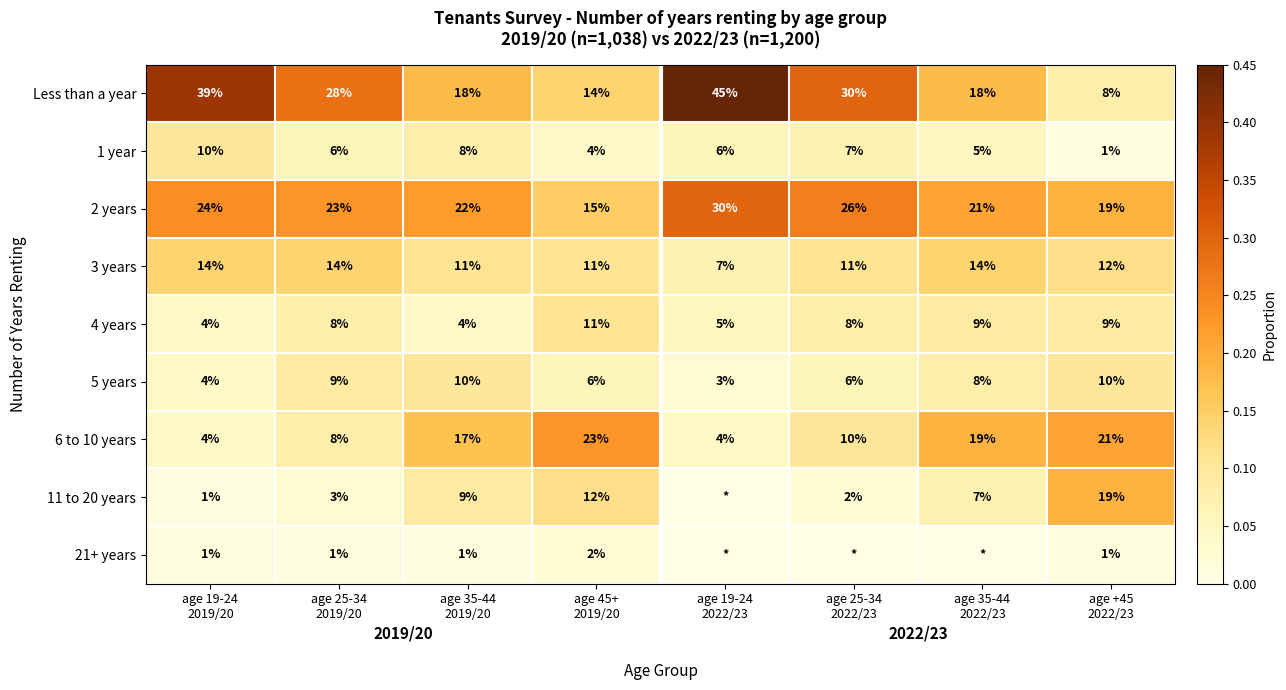

What is the lowest value of the 4 years series?

4